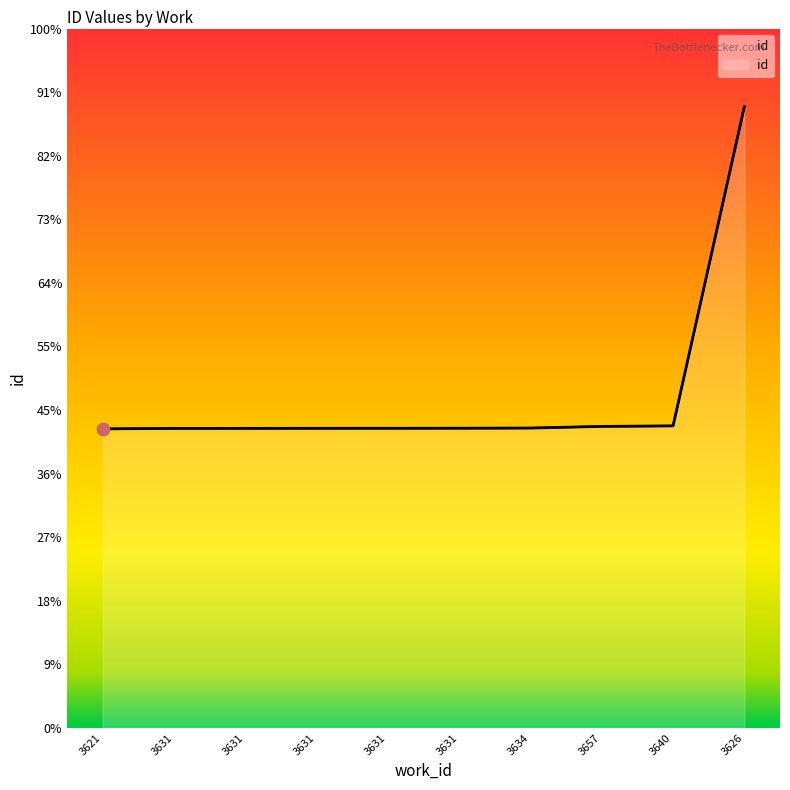

What is the ratio of the value at 3631 to the value at 3626?

0.5